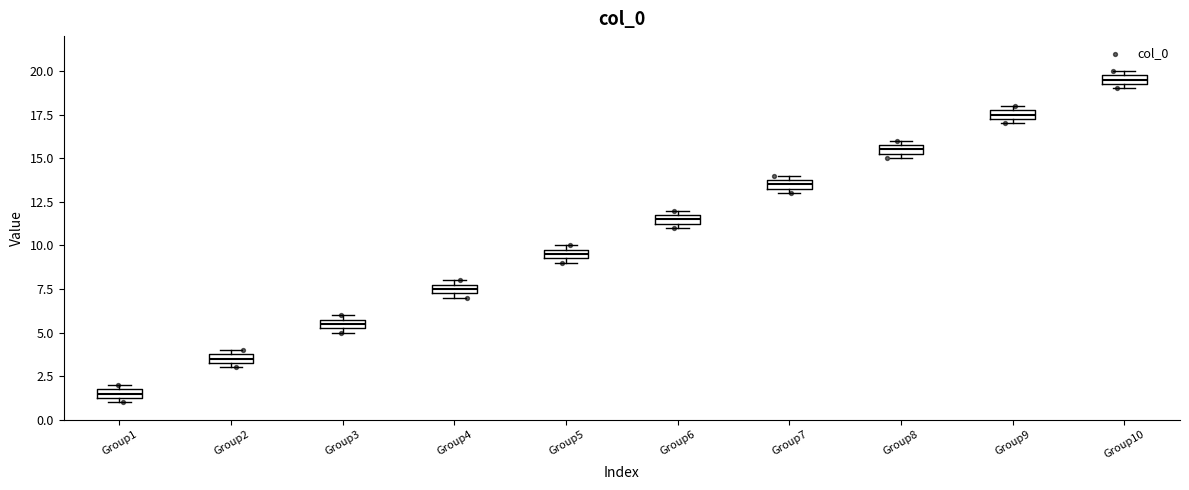

Which box's median line is the lowest?

Group1